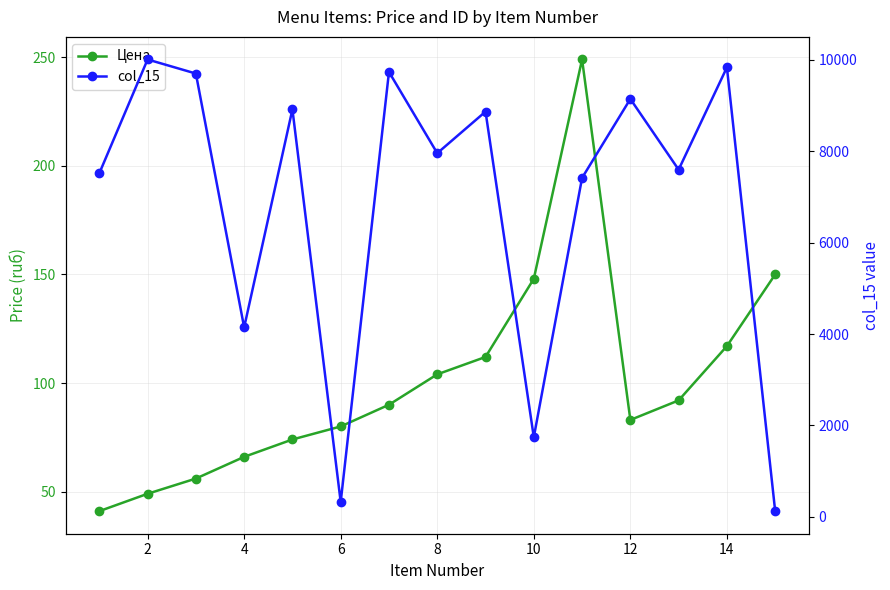

Reading left to right, transcribe all the data shown in this chart.

Цена: 41	49	56	66	74	80	90	104	112	148	249	83	92	117	150
col_15: 7519	10009	9701	4147	8917	326	9736	7958	8868	1744	7418	9145	7598	9836	126